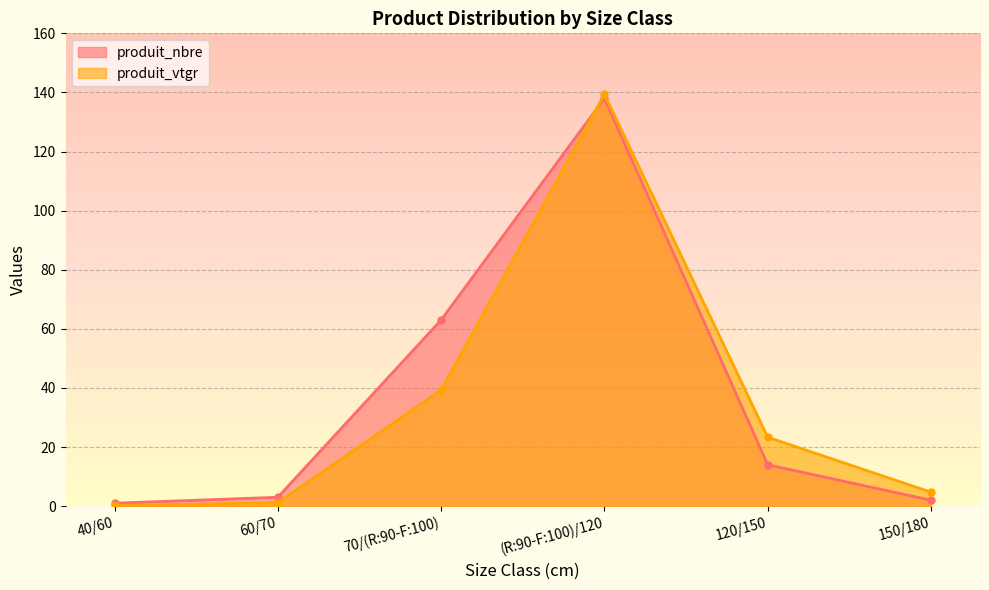

Reading left to right, what are all the values shown in this chart?

produit_nbre: 1.0	3.0	63.0	138.0	14.0	2.0
produit_vtgr: 0.3	1.1	39.3	139.4	23.3	4.7